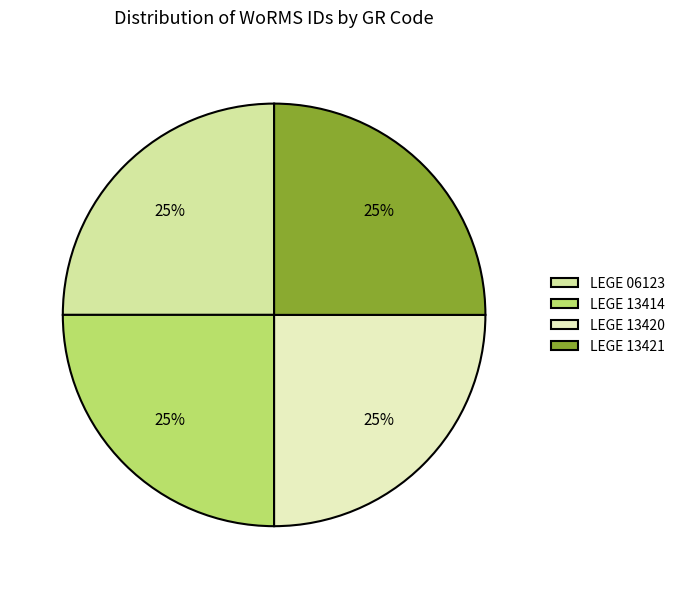

How many slices are in this pie chart?

4